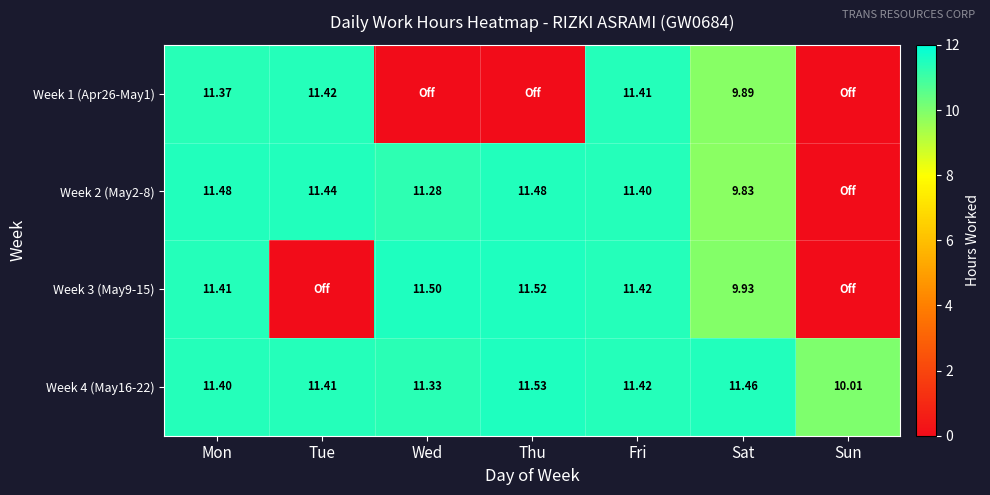

Rank the categories by Week 4 (May16-22) value from highest to lowest.

Thu, Sat, Fri, Tue, Mon, Wed, Sun